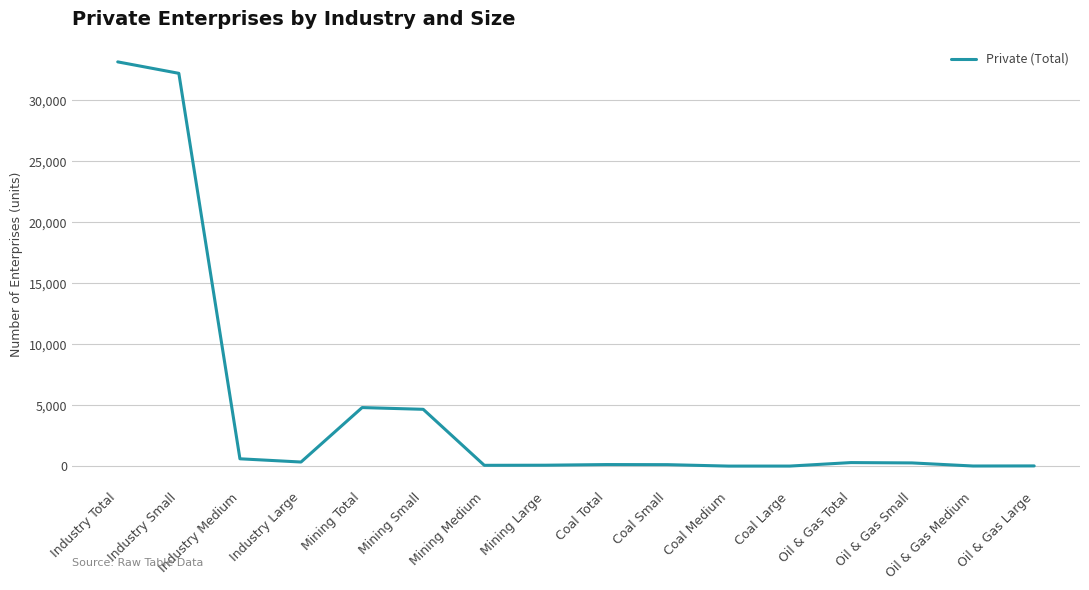

At which label is the value closest to 16577?

Mining Total